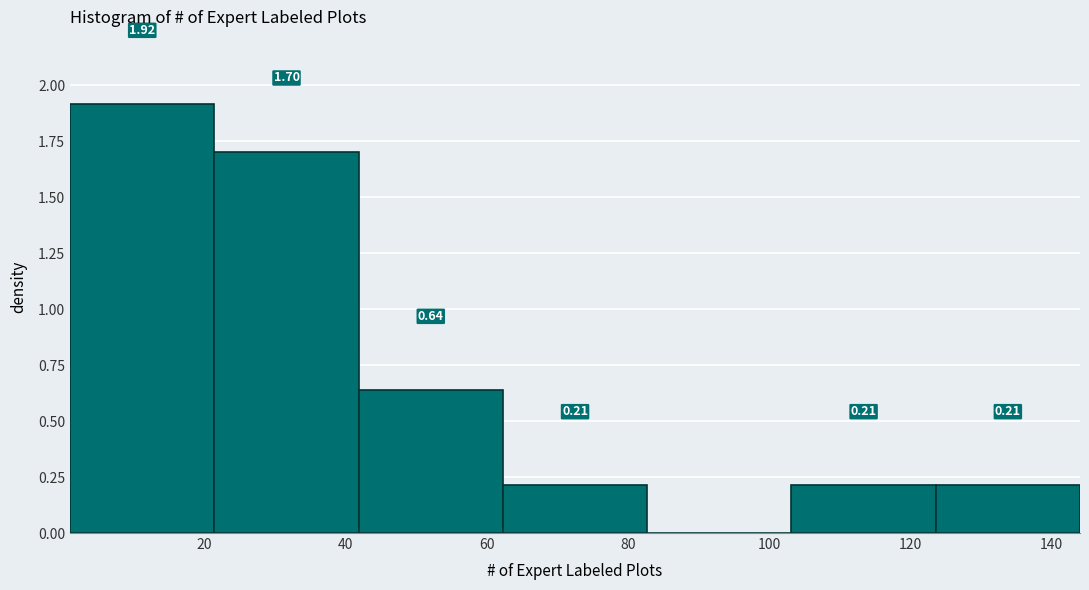

Over which range of the x-axis is the bar tallest?

2 to 22